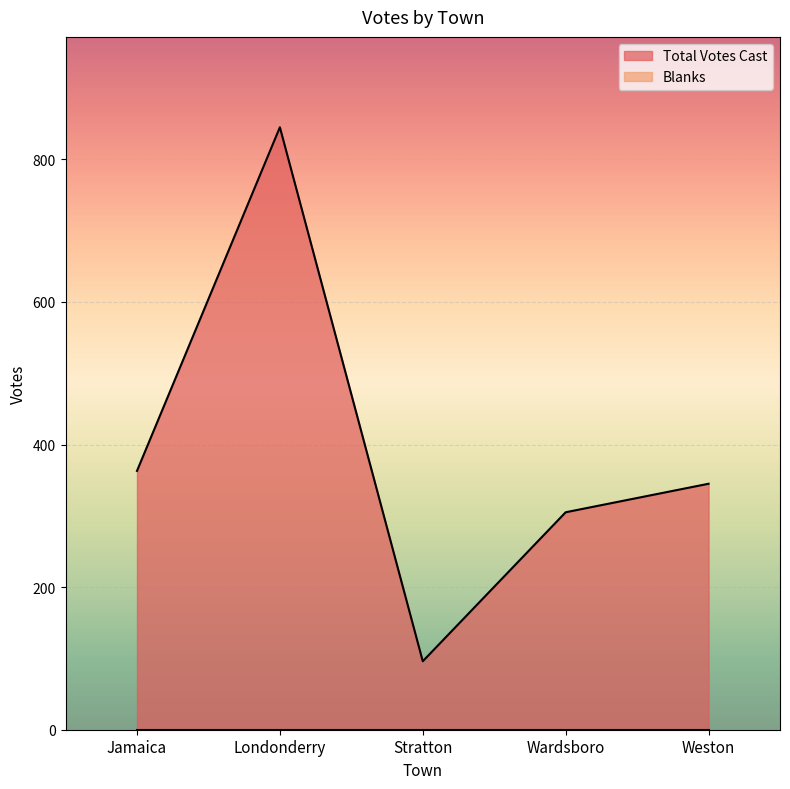

The value at Jamaica is 363. True or false?

True